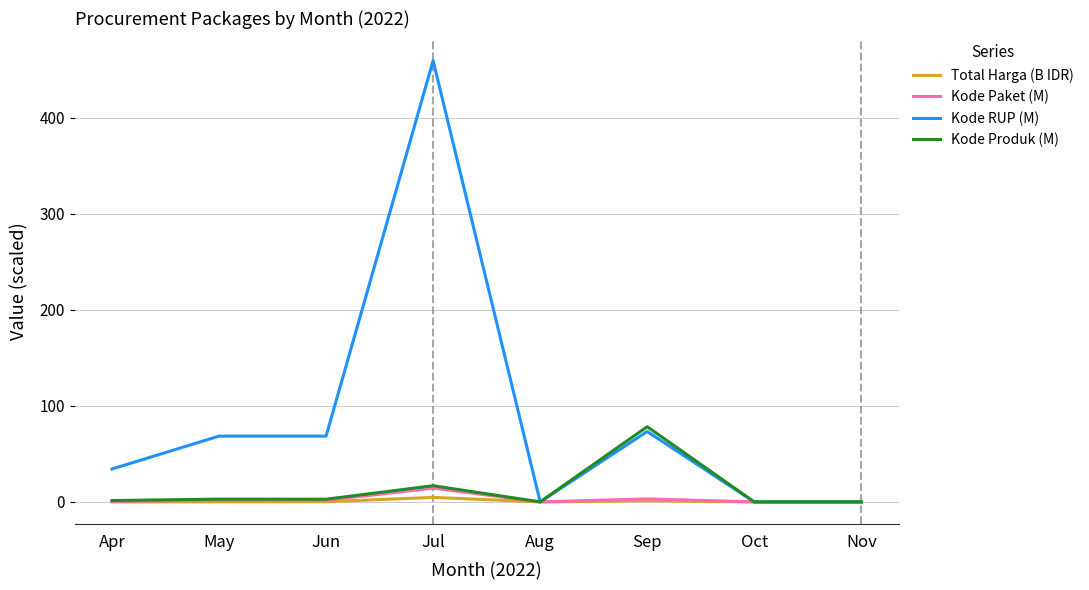

The value of Kode Produk (M) at Oct is 0.0. True or false?

True